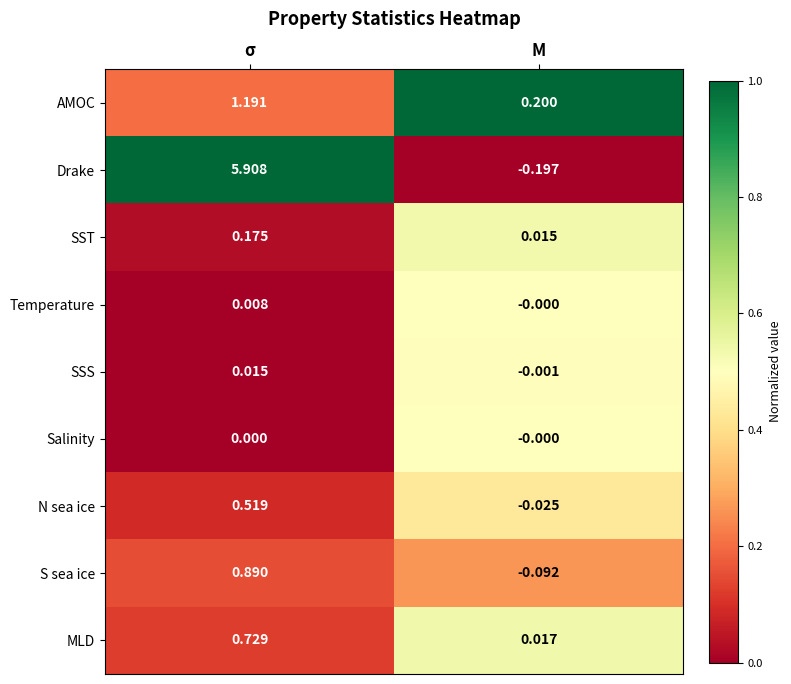

Which category has the highest value in the SST series?

σ